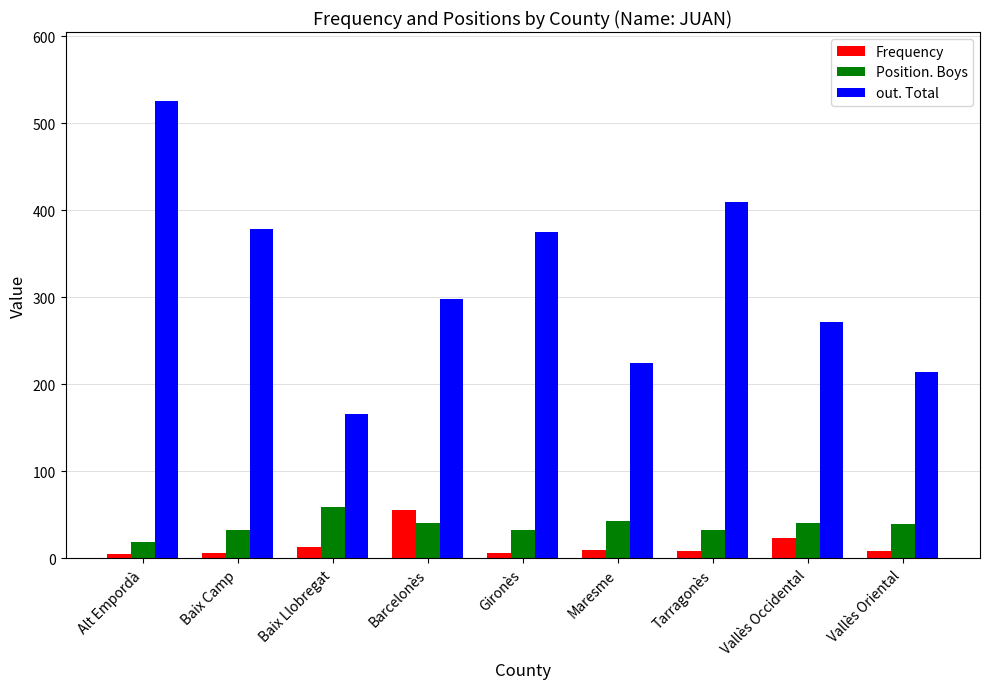

Is it true that out. Total equals 50 at Baix Llobregat?

False